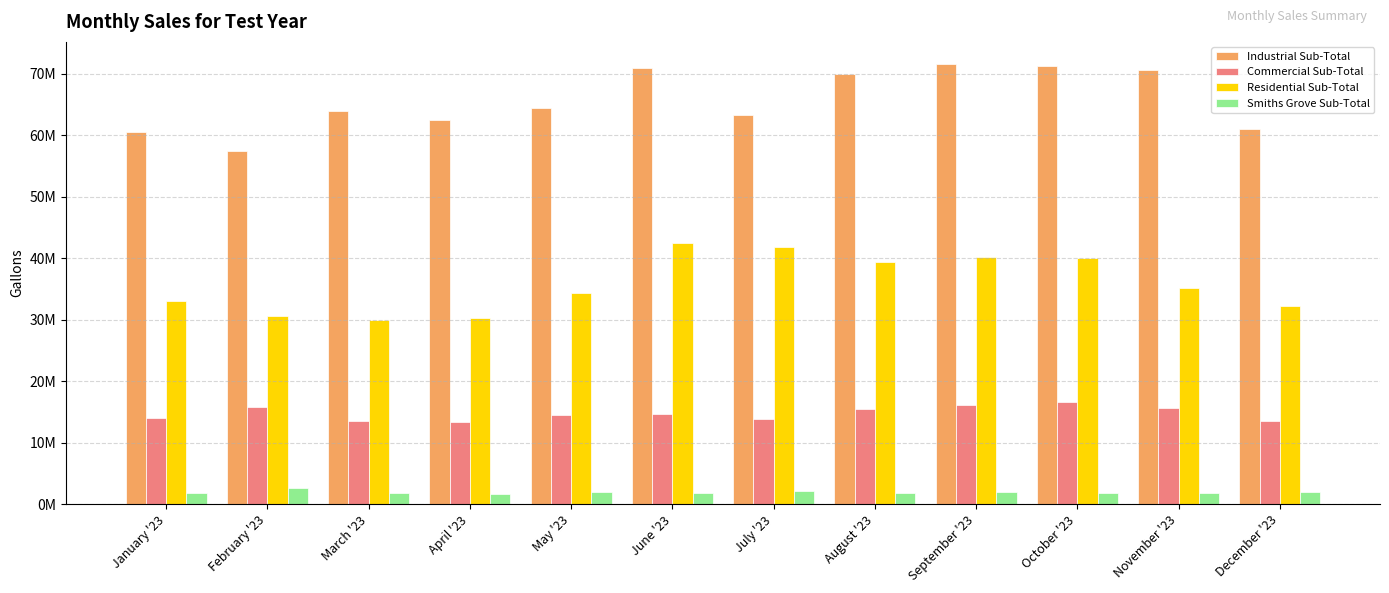

At how many categories does at least one series exceed 51542894?

12